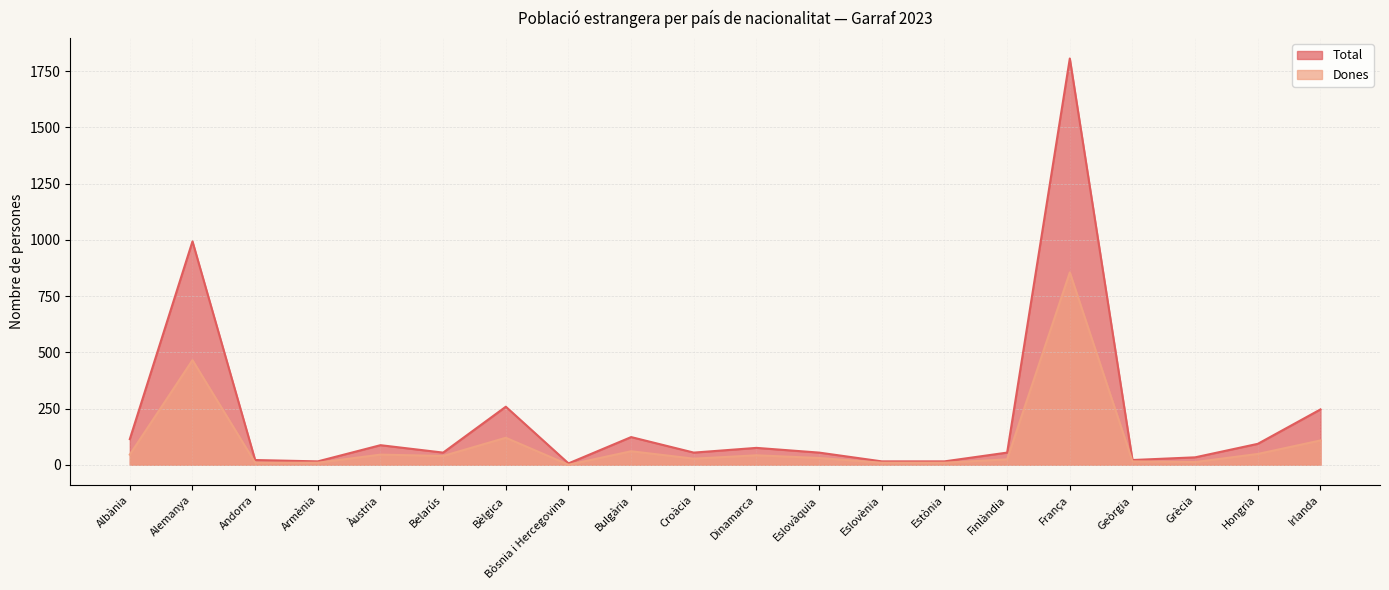

Which series has the largest total across all categories?

Total